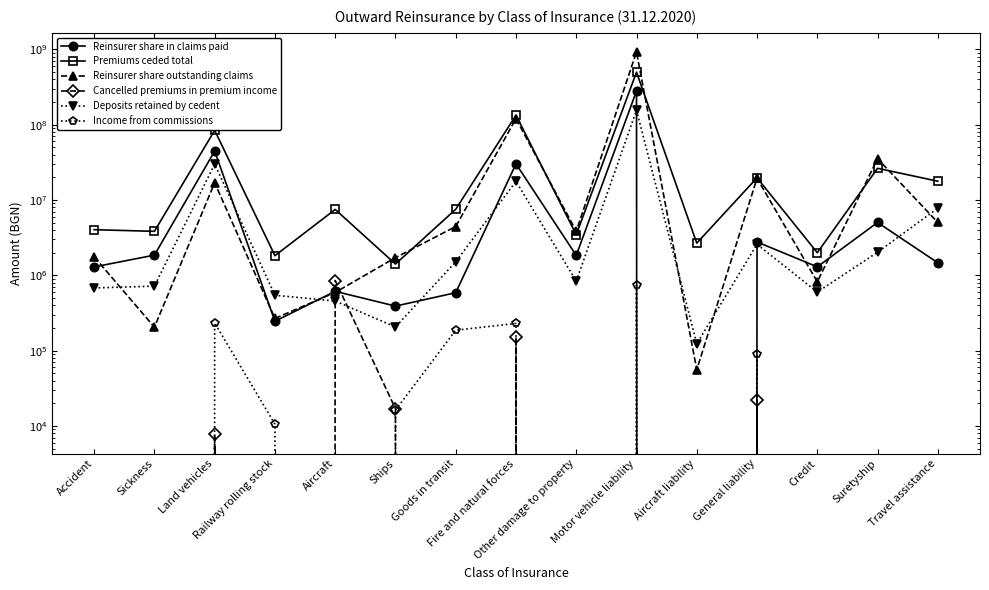

What is the value of the Reinsurer share outstanding claims point at the 11th from the left?

55873.9